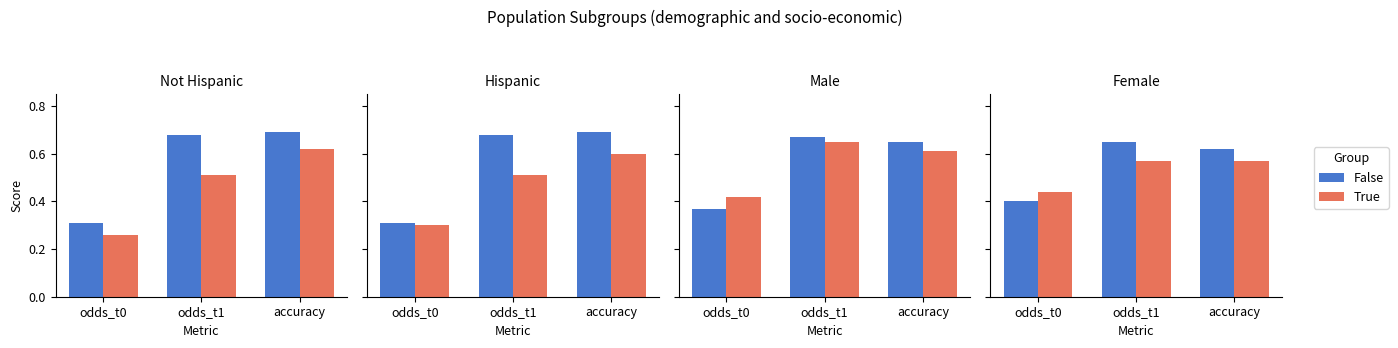

What is the maximum value shown in the chart?

0.7